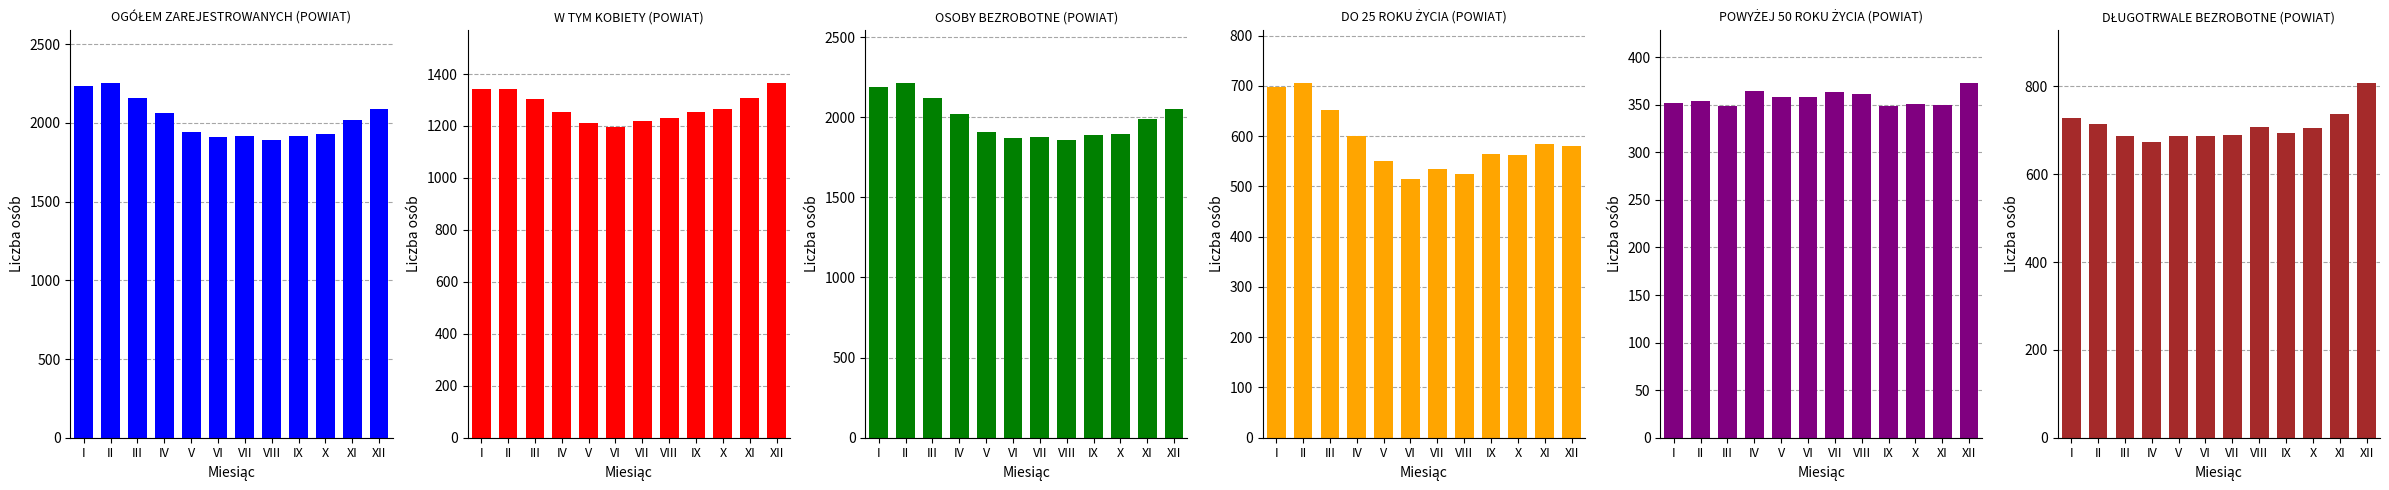

What are all the series names shown in the legend?

OGÓŁEM ZAREJESTROWANYCH (POWIAT), W TYM KOBIETY (POWIAT), OSOBY BEZROBOTNE (POWIAT), DO 25 ROKU ŻYCIA (POWIAT), POWYŻEJ 50 ROKU ŻYCIA (POWIAT), DŁUGOTRWALE BEZROBOTNE (POWIAT)